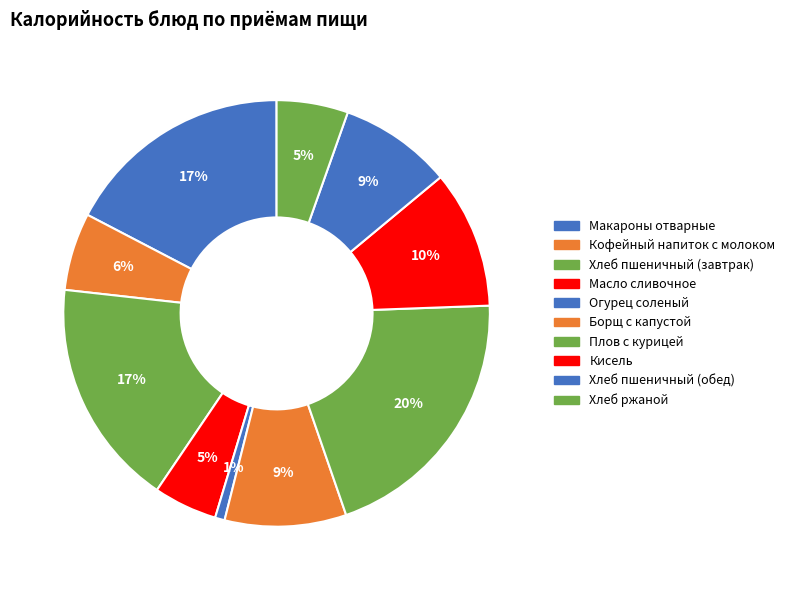

How many slices are in this pie chart?

10